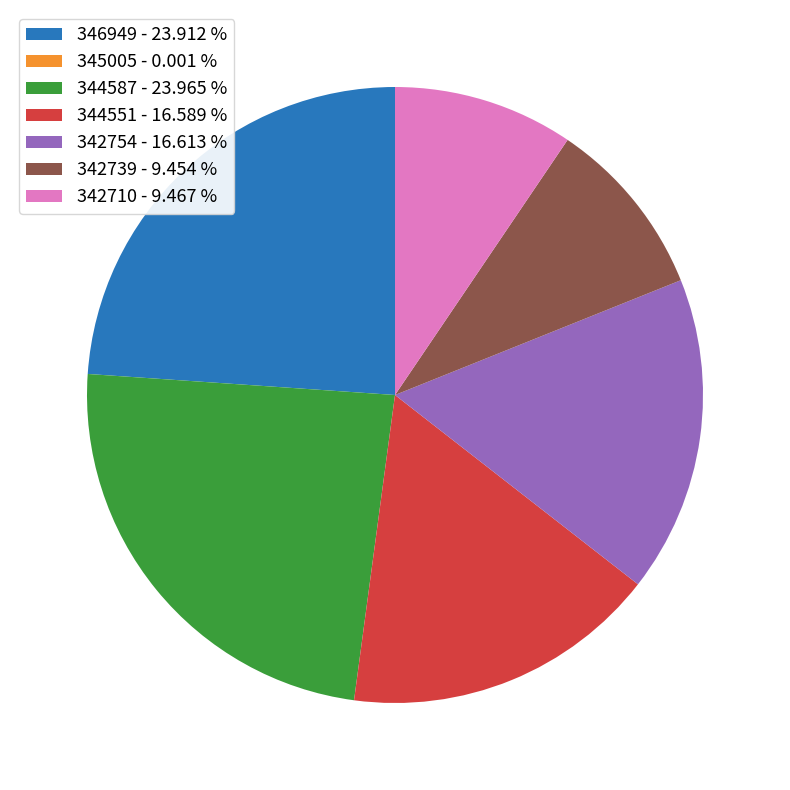

Do 344551 - 16.589 % and 342739 - 9.454 % together represent more than half of the pie?

No